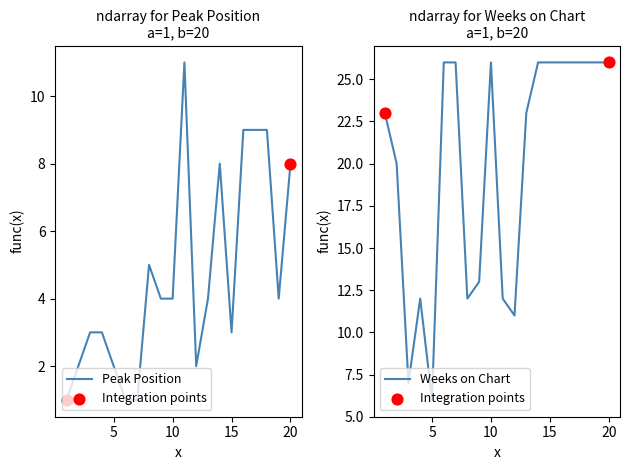

At which category is the sum across all series the highest?

16